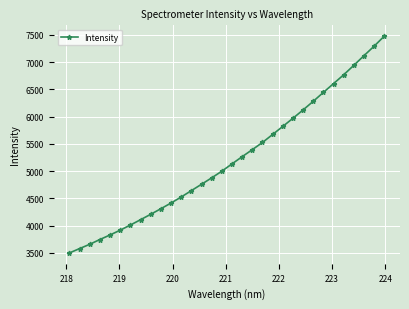

What is the value of the 29th point from the left?

6939.5